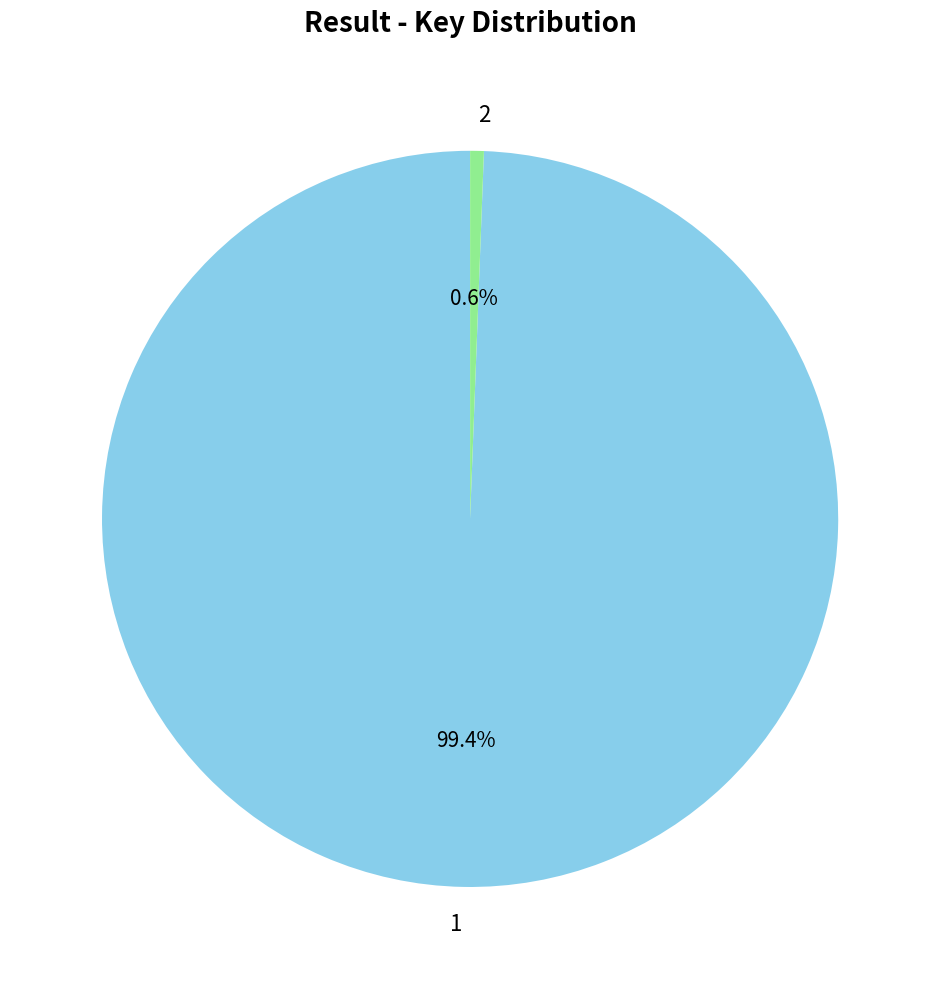

What is the ratio of the value at 1 to the value at 2?

166.0